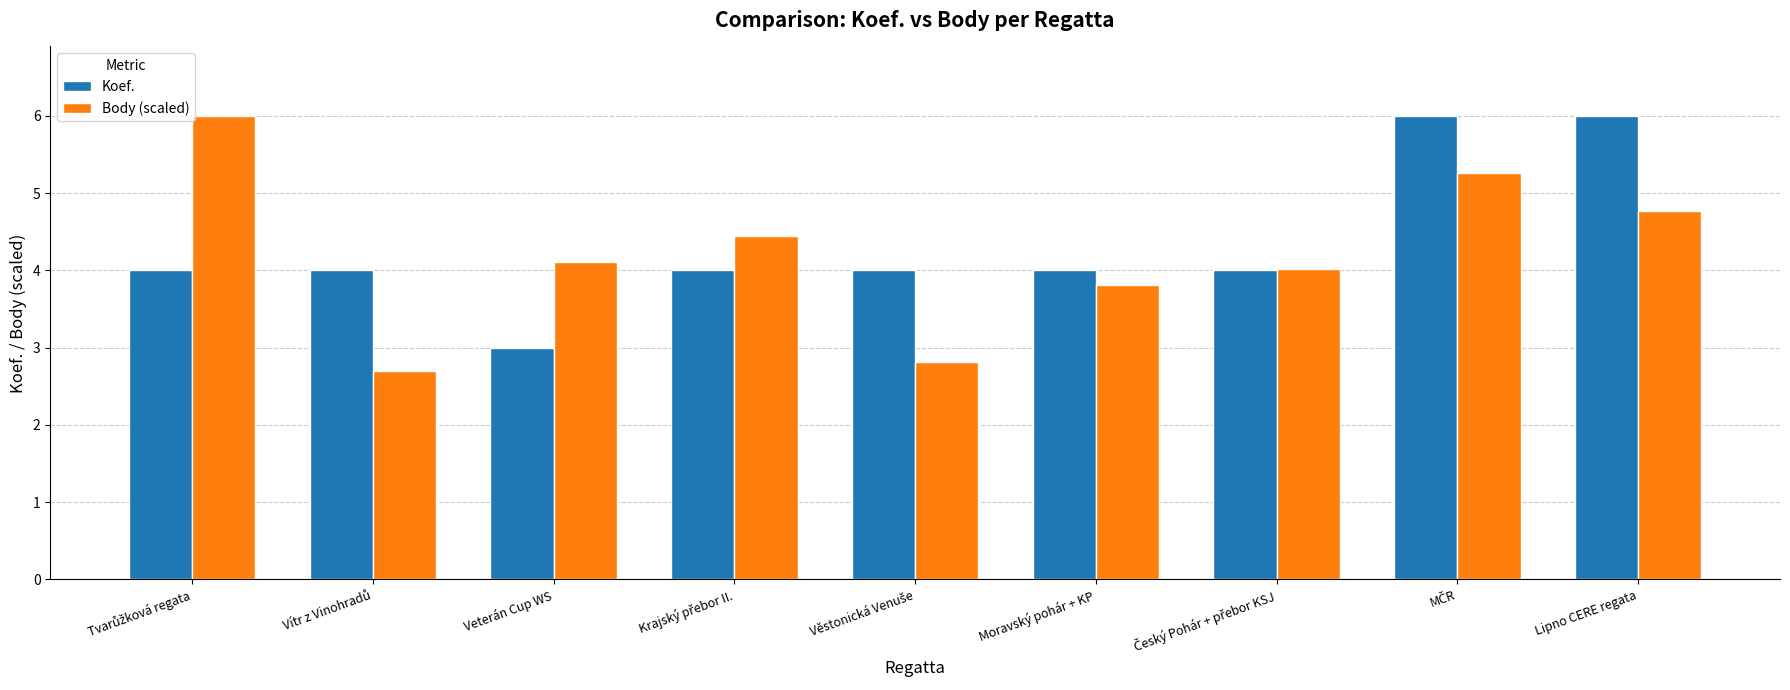

What is the average value of the Koef. series?

4.3